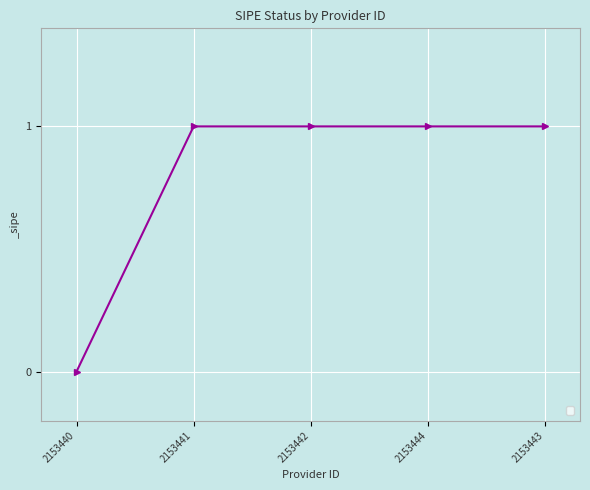

True or false: the data shows 1 at 2153441.

True